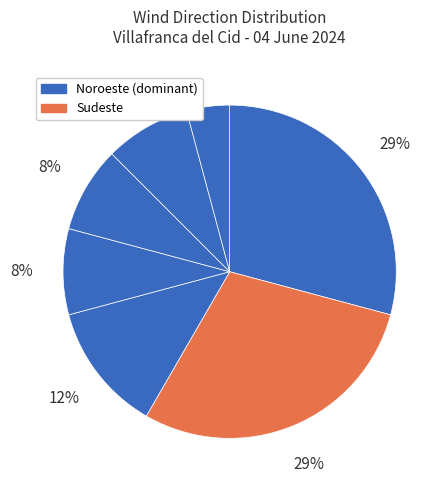

Is there any slice that represents more than half of the pie?

No